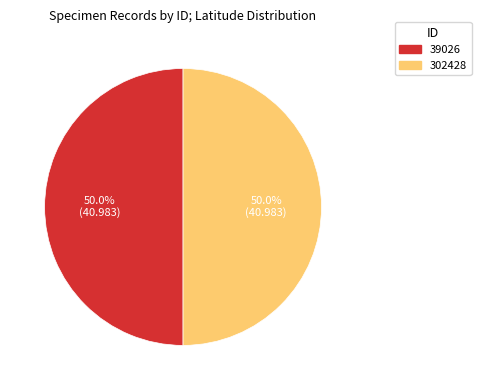

To the nearest percent, what is the average slice percentage?

50%